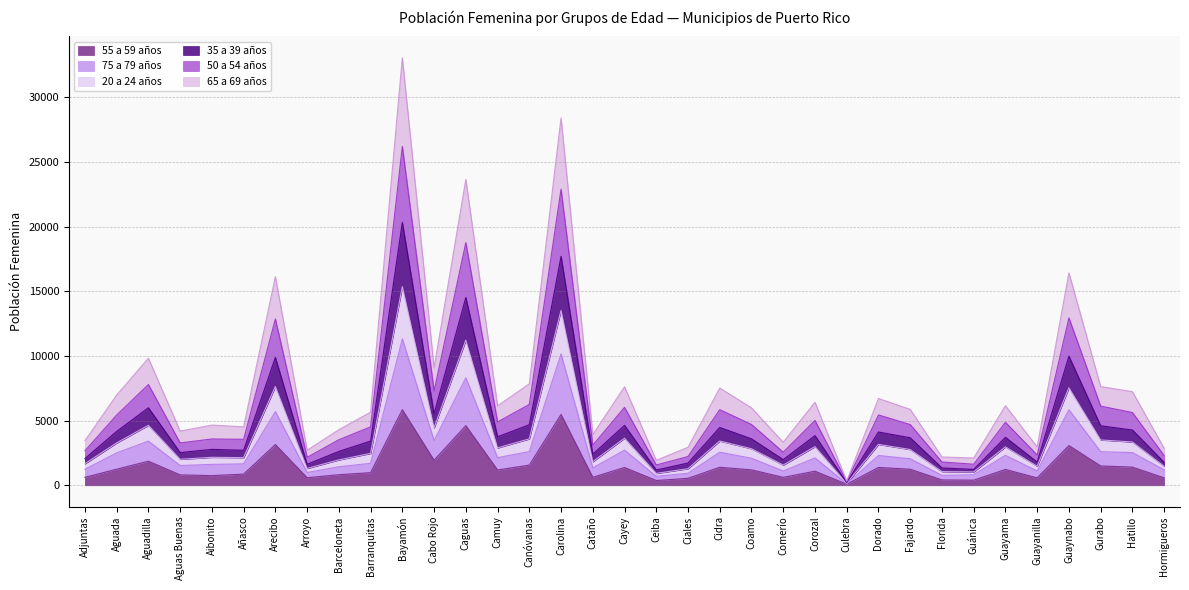

True or false: 50 a 54 años and 75 a 79 años intersect in this chart.

False